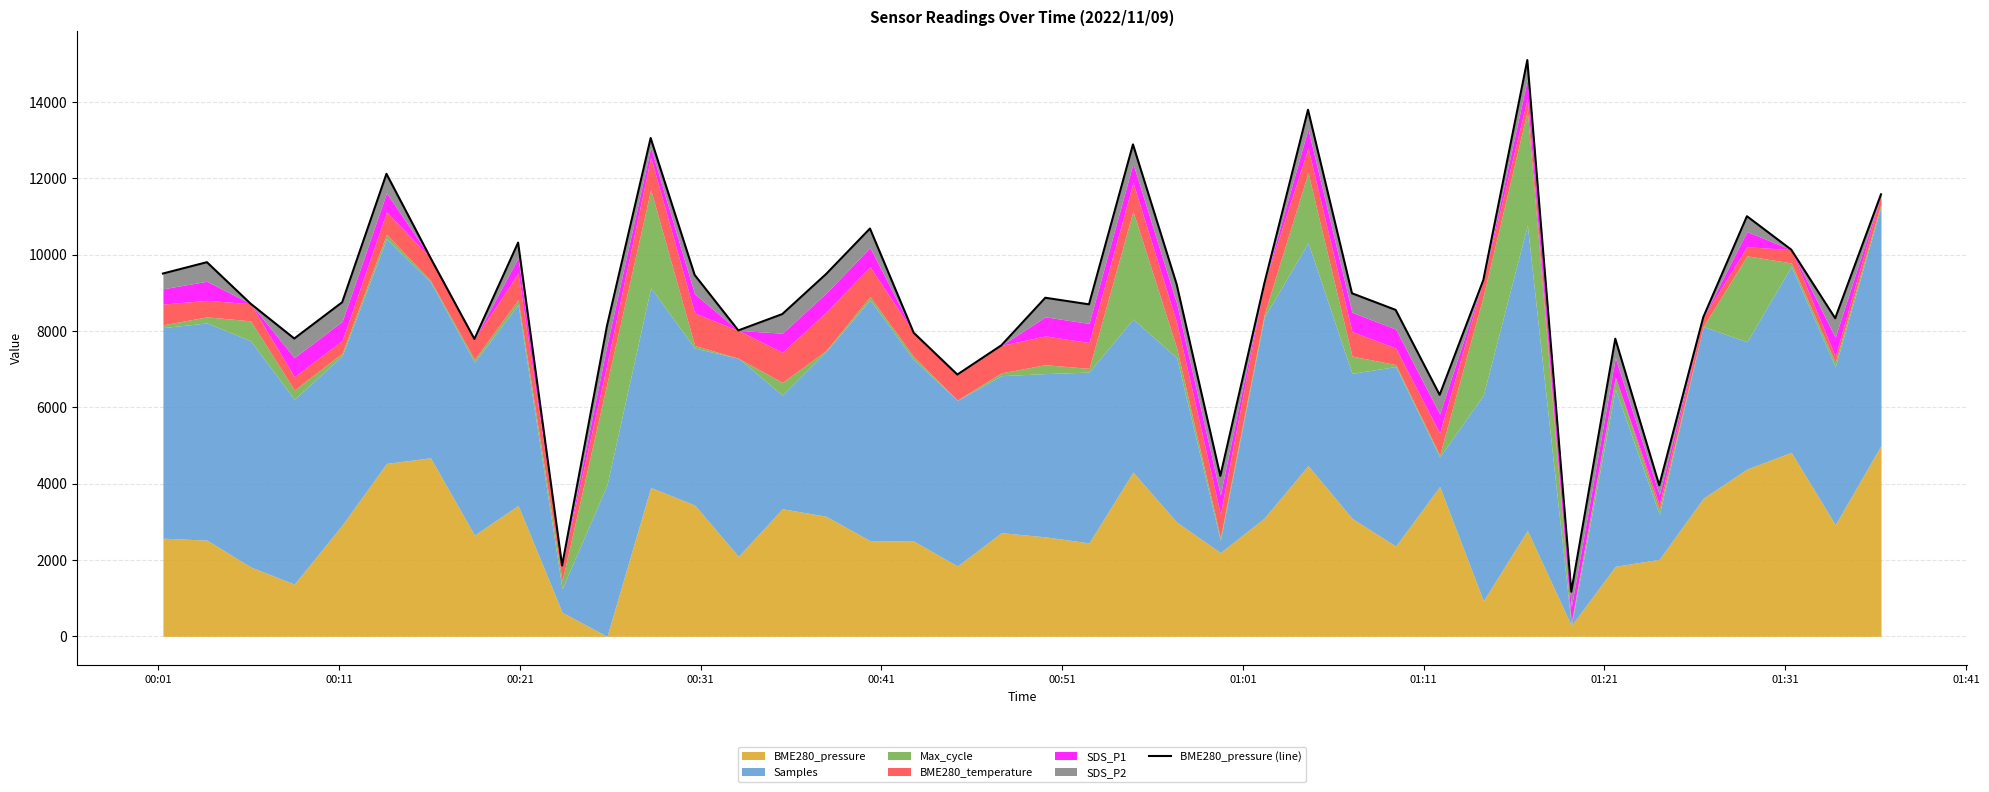

Does the chart display data point markers on the line(s)?

No